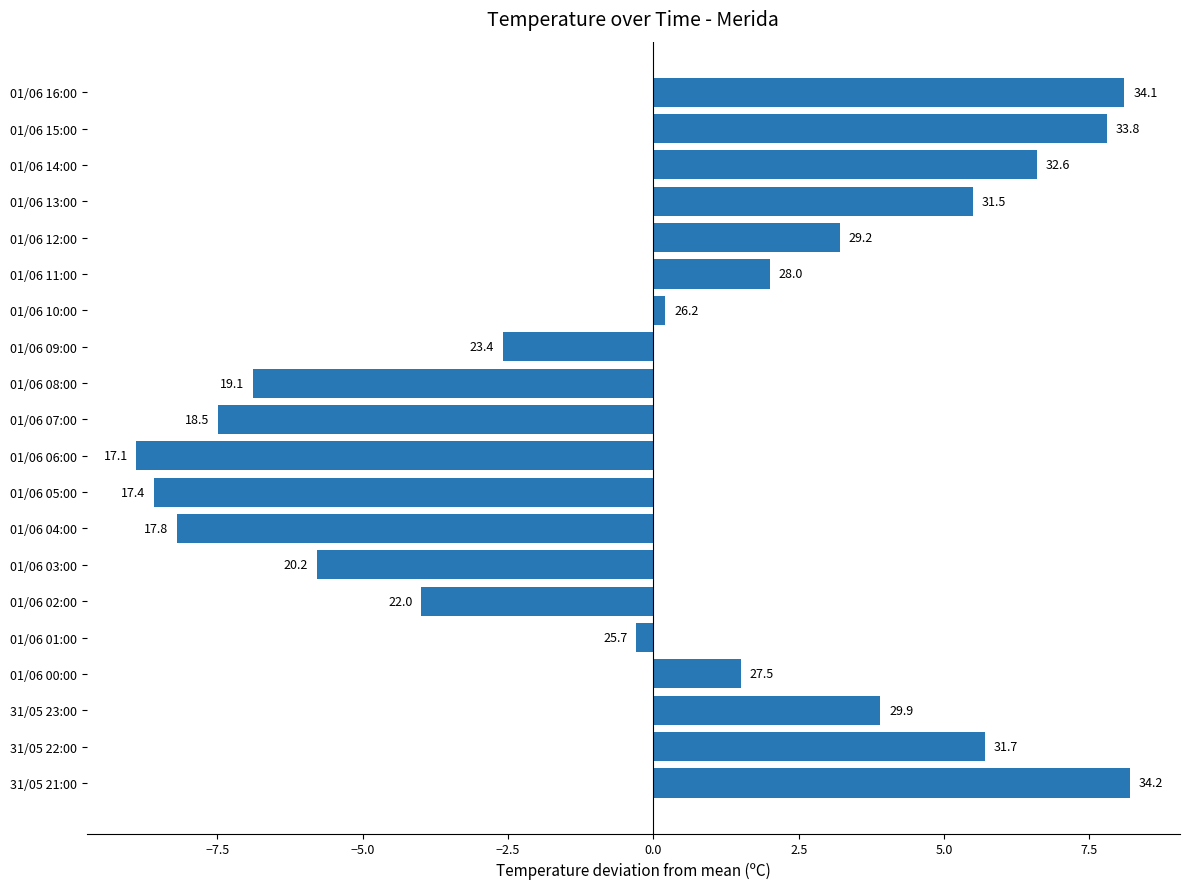

Are the bars horizontal?

Yes